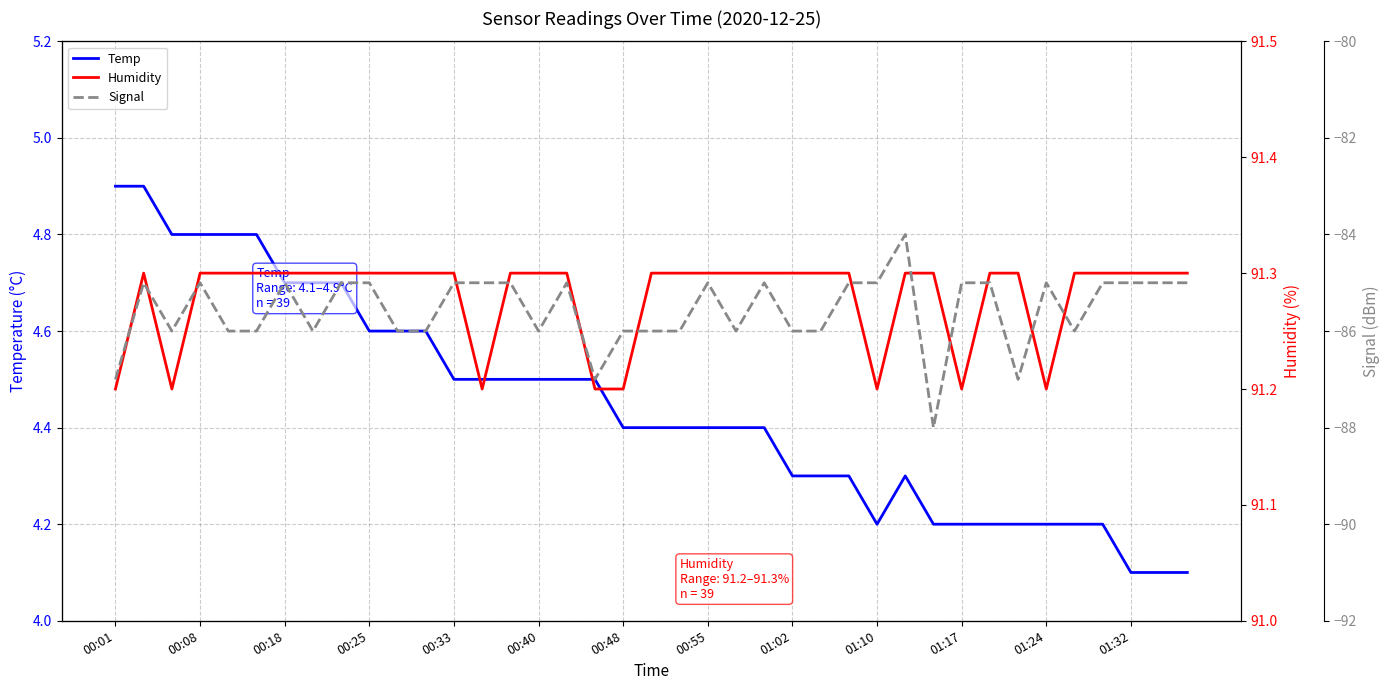

True or false: Temp has a value of 4.4 at 00:55.

True